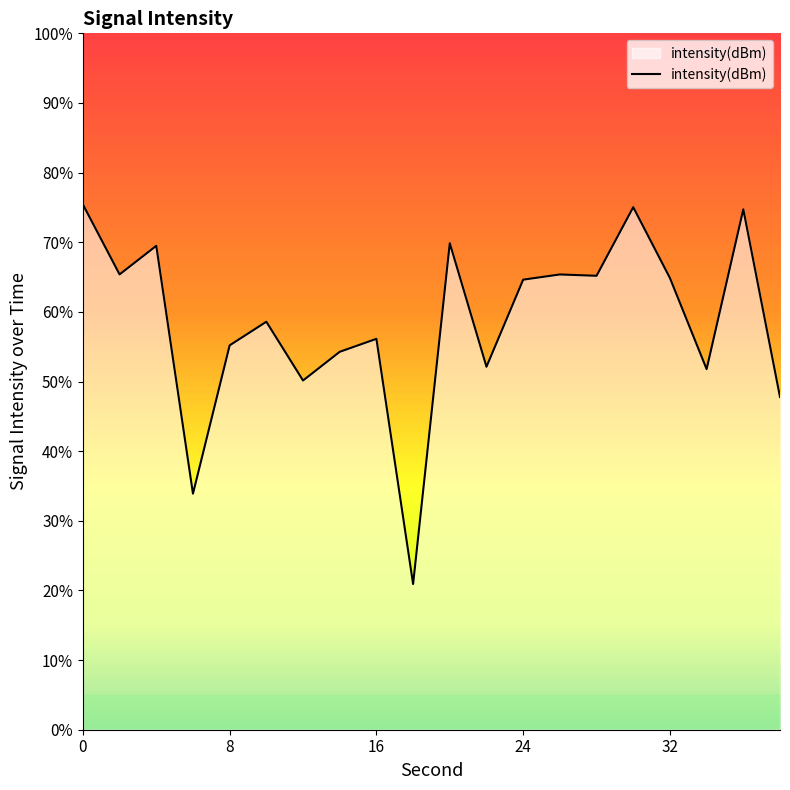

True or false: there are more than 1 points higher than both neighbors.

True